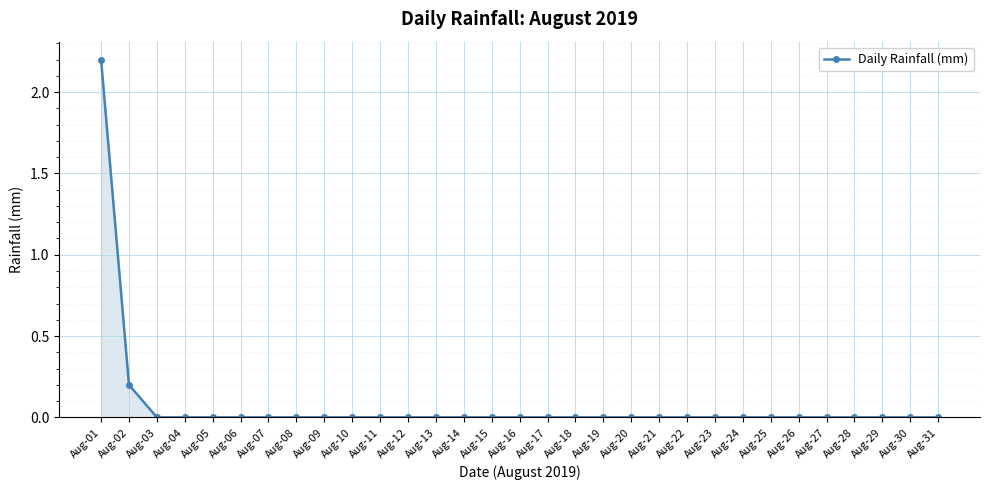

Does the chart have visible grid lines?

Yes